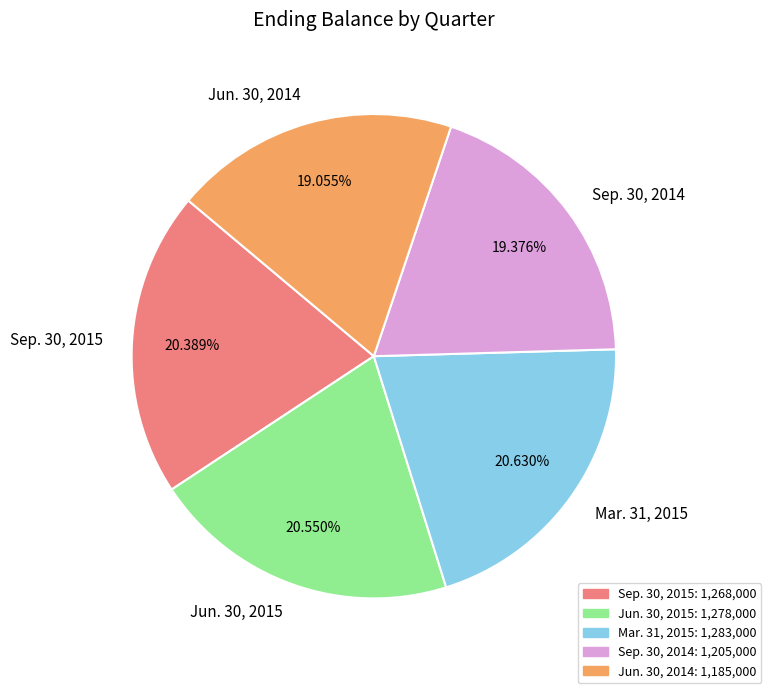

To the nearest percent, what is the difference between the Mar. 31, 2015 and Jun. 30, 2015 slice percentages?

0%